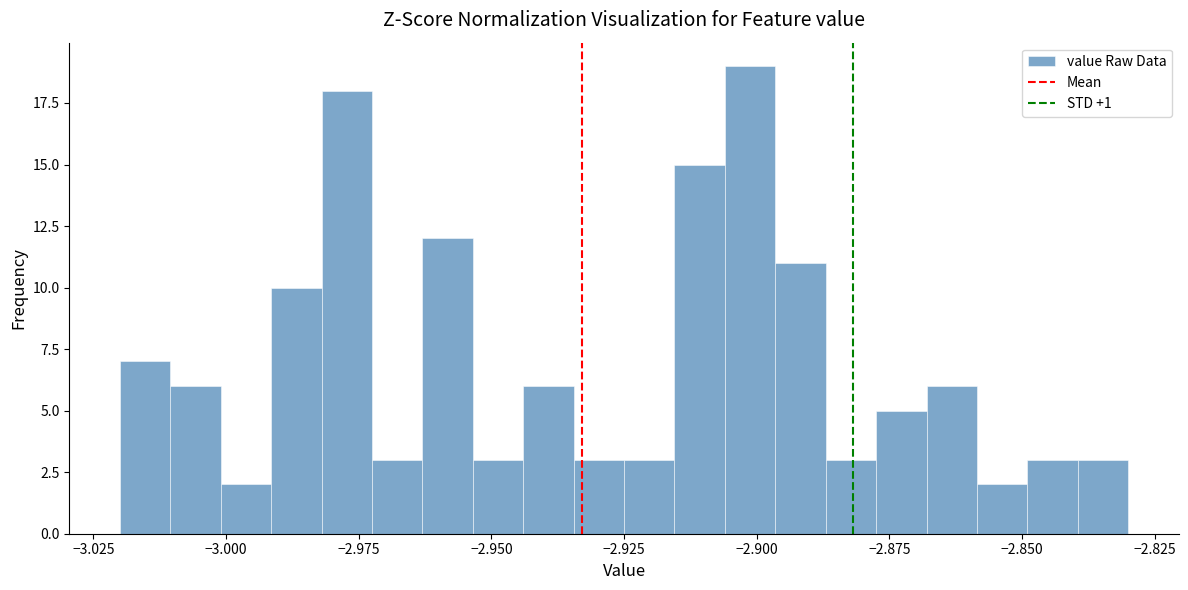

Read against the x-axis, roughly where is the centre of the tallest bar?

-2.900